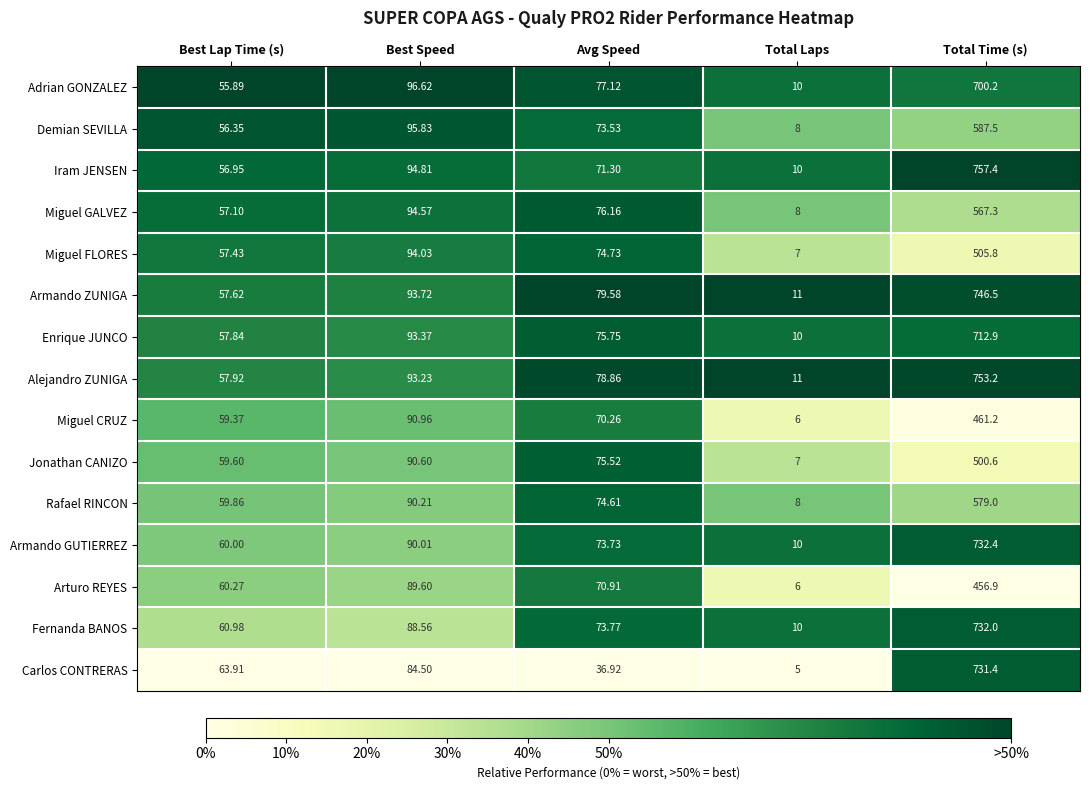

At which category is the sum across all series the highest?

Total Time (s)